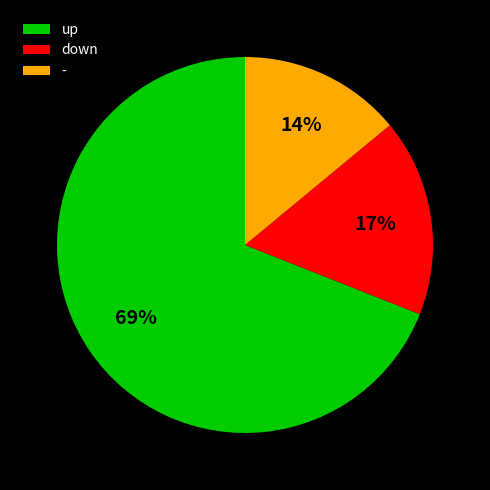

What is the smallest slice in the pie chart?

-